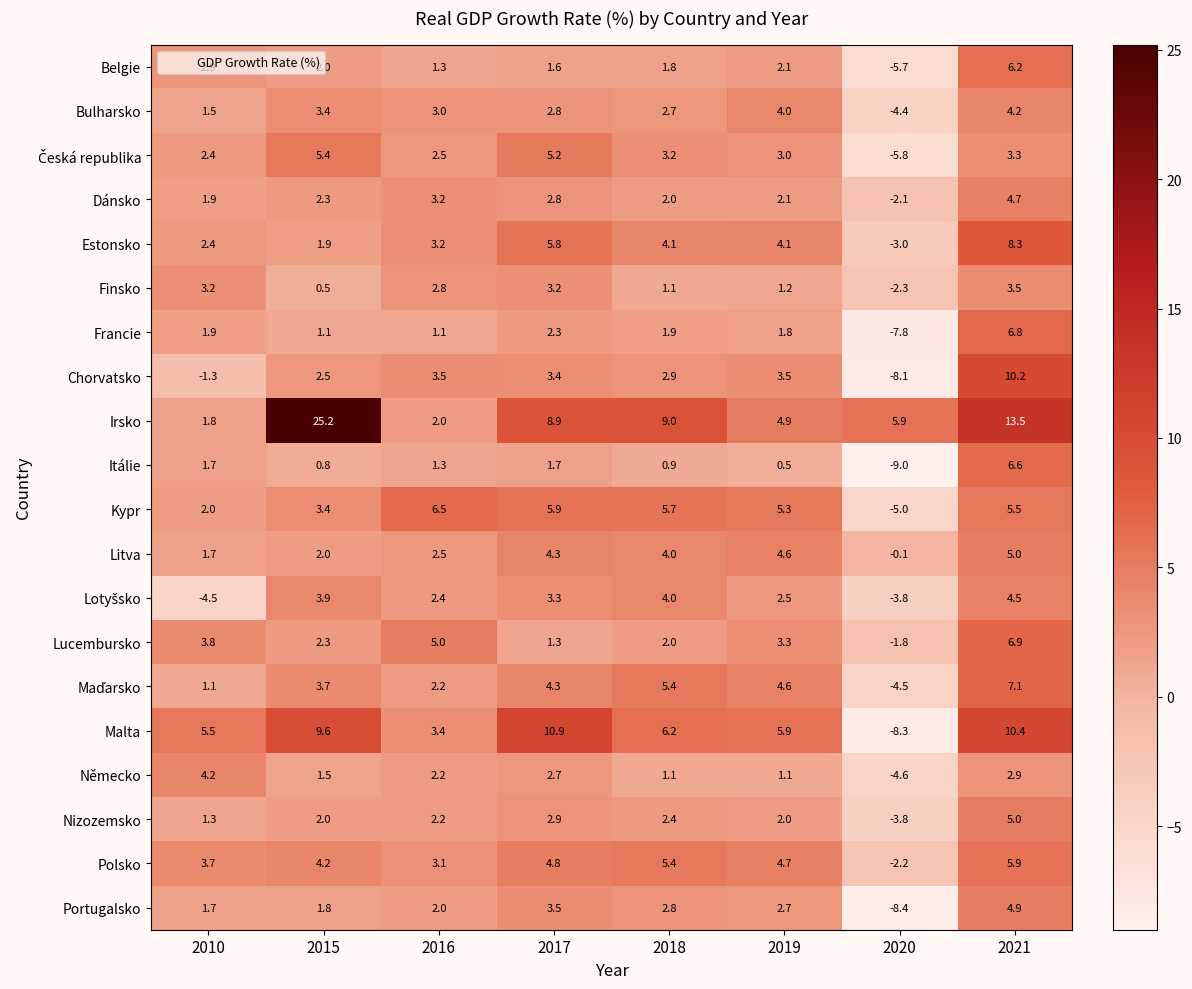

The Portugalsko series shows 3.8 at 2018. True or false?

False